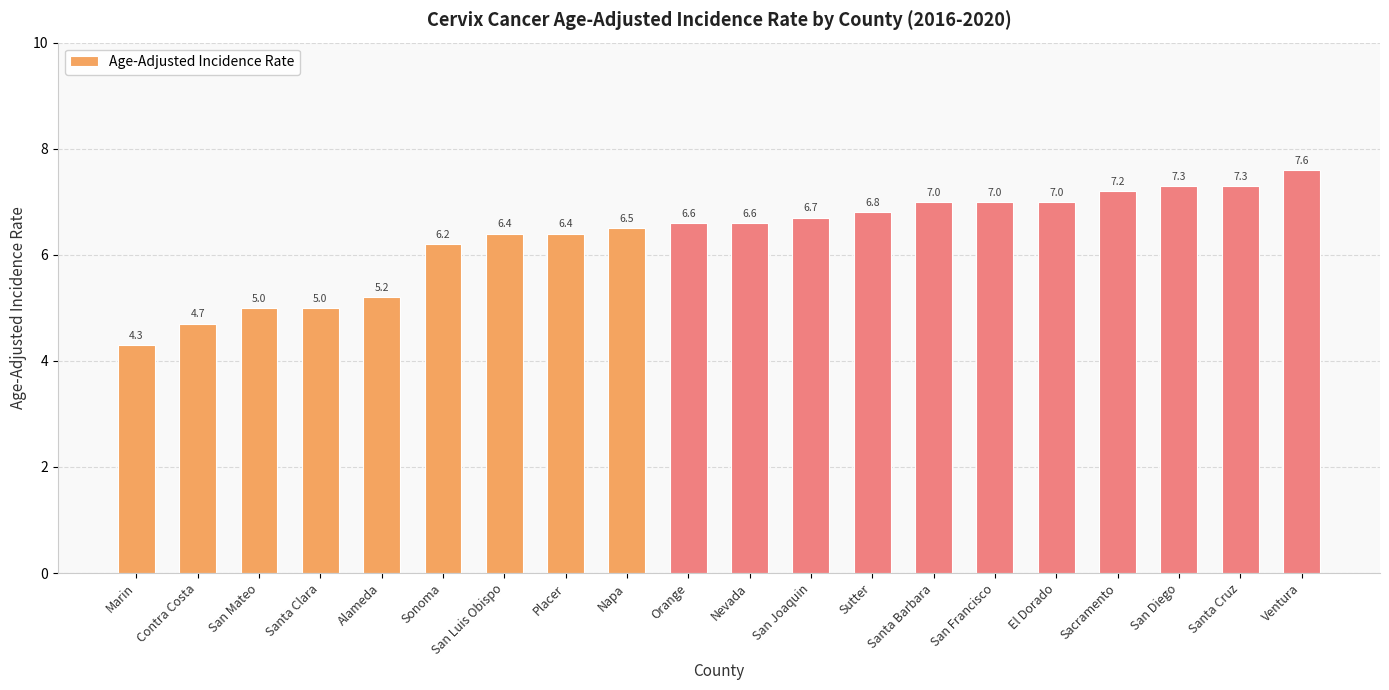

True or false: the data shows 9.1 at San Luis Obispo.

False